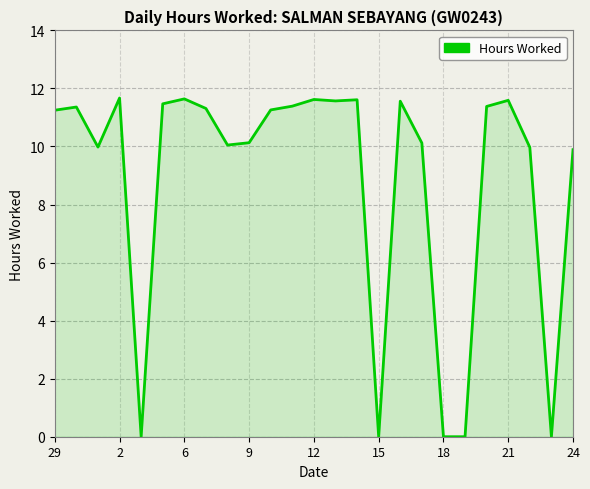

What is the sum of all values?

220.8